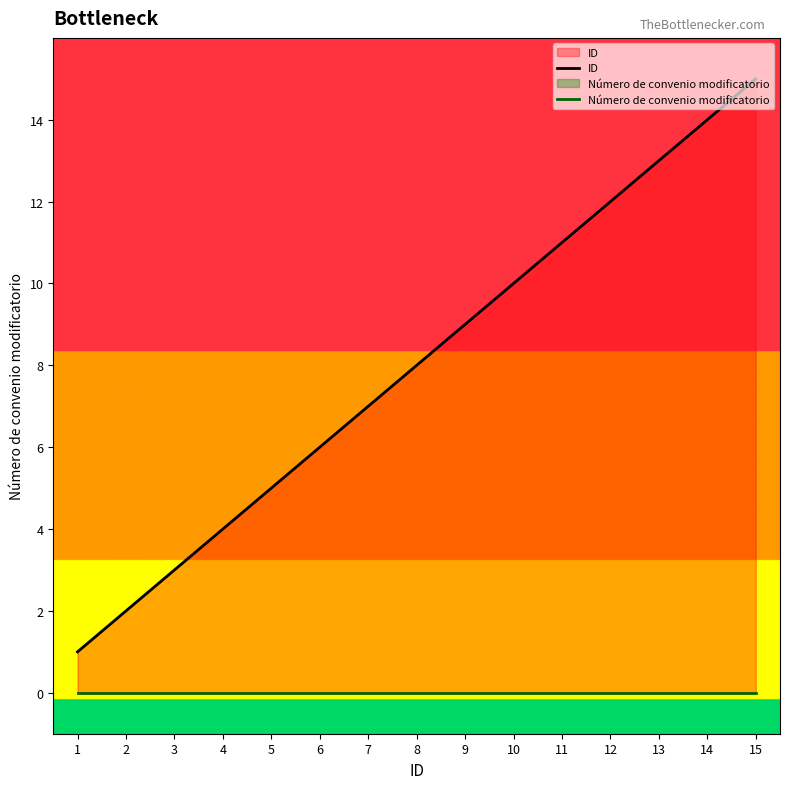

Between 4 and 5, which is larger?

5